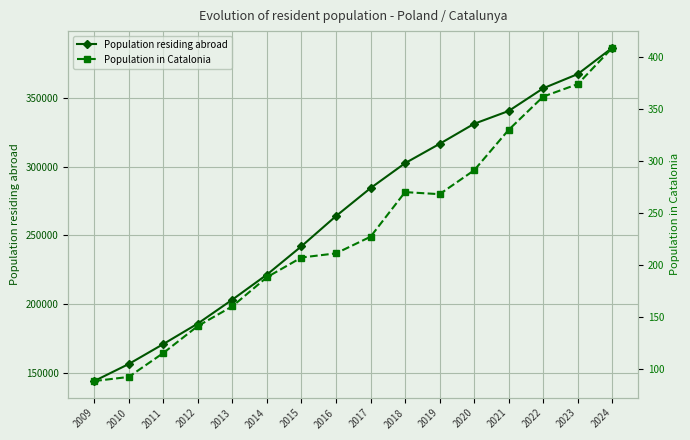

True or false: Population in Catalonia and Population residing abroad cross at least once.

False